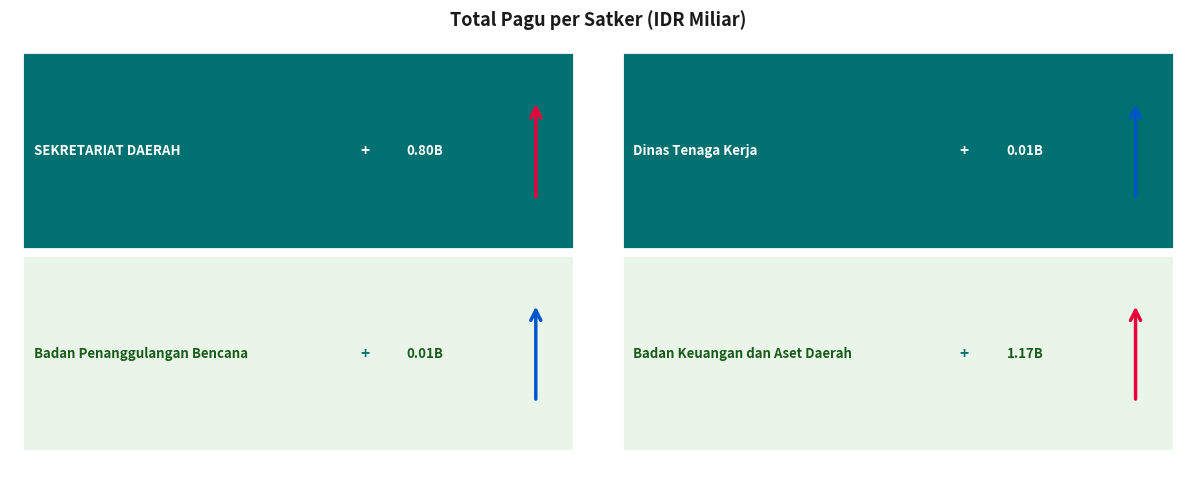

True or false: the data shows 0.0 at 0.2.

False